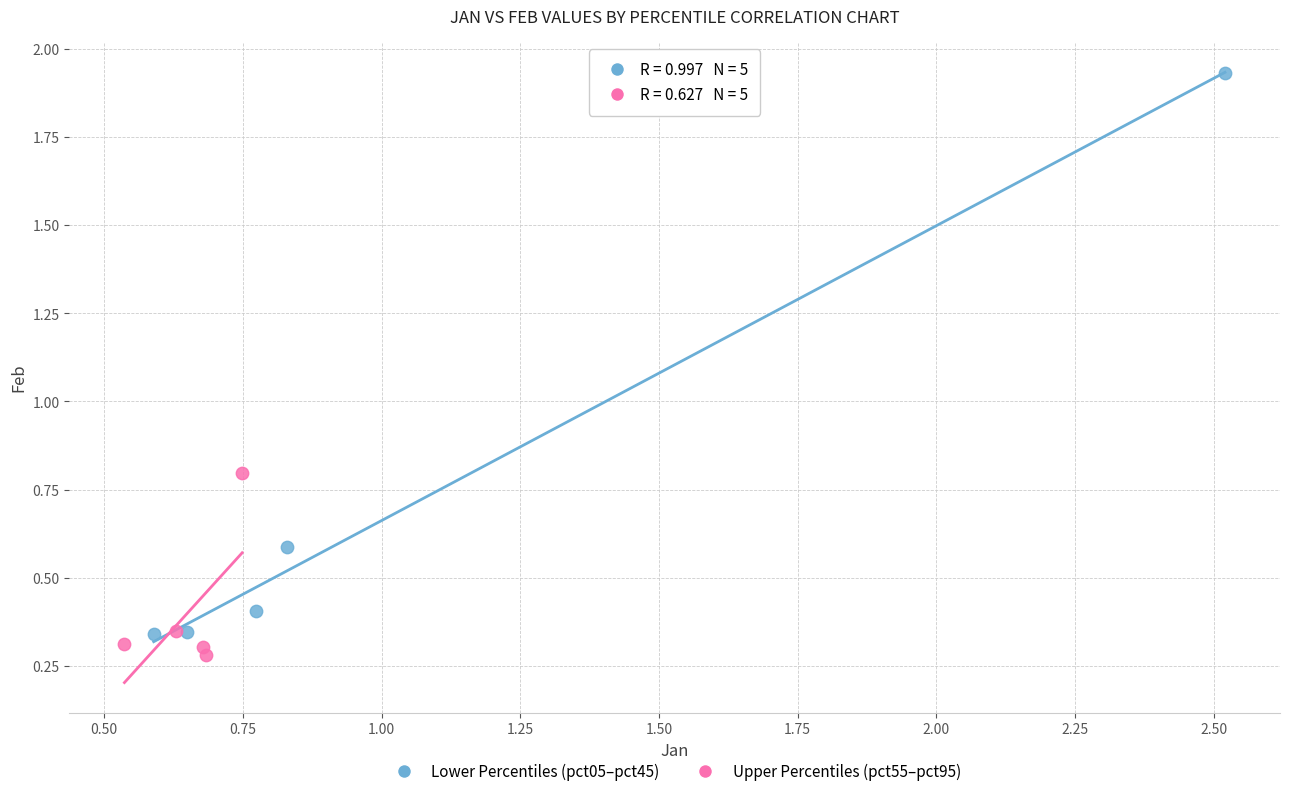

Which series has the widest spread of Y values?

Lower Percentiles (pct05–pct45)